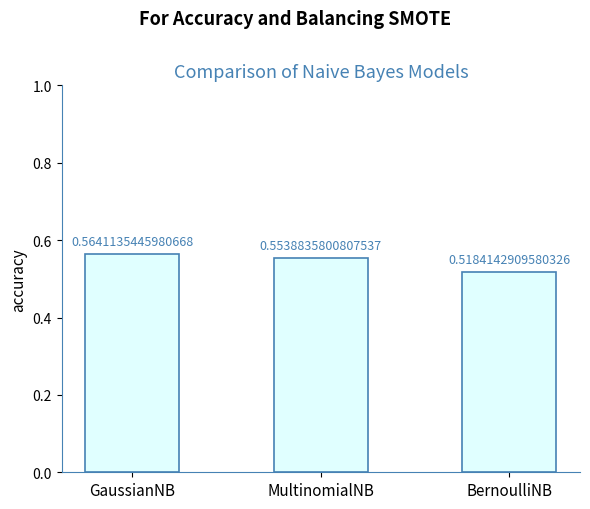

Which category has the lowest value across all series?

BernoulliNB